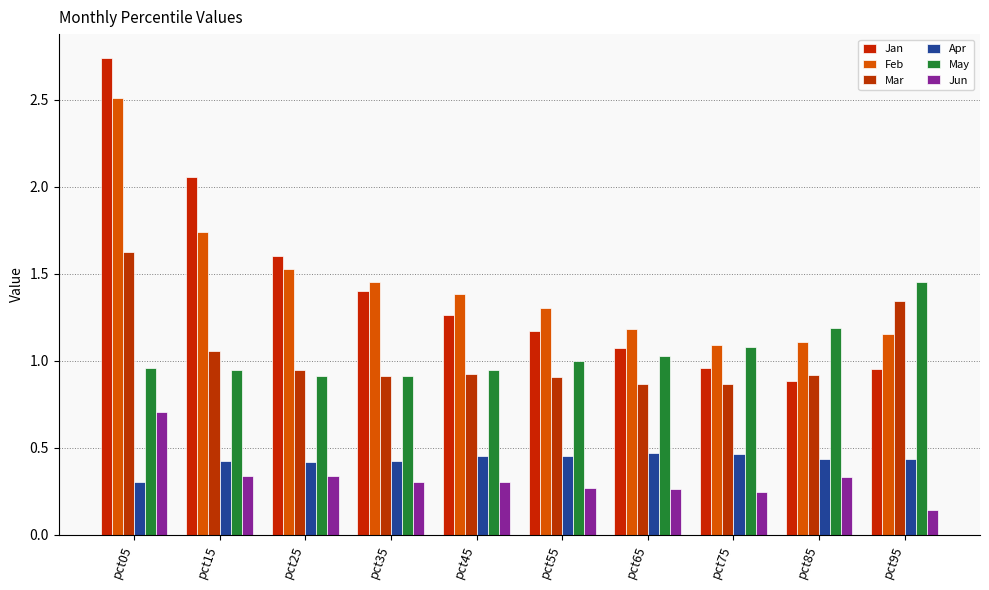

Which series has the largest range (max minus min)?

Jan